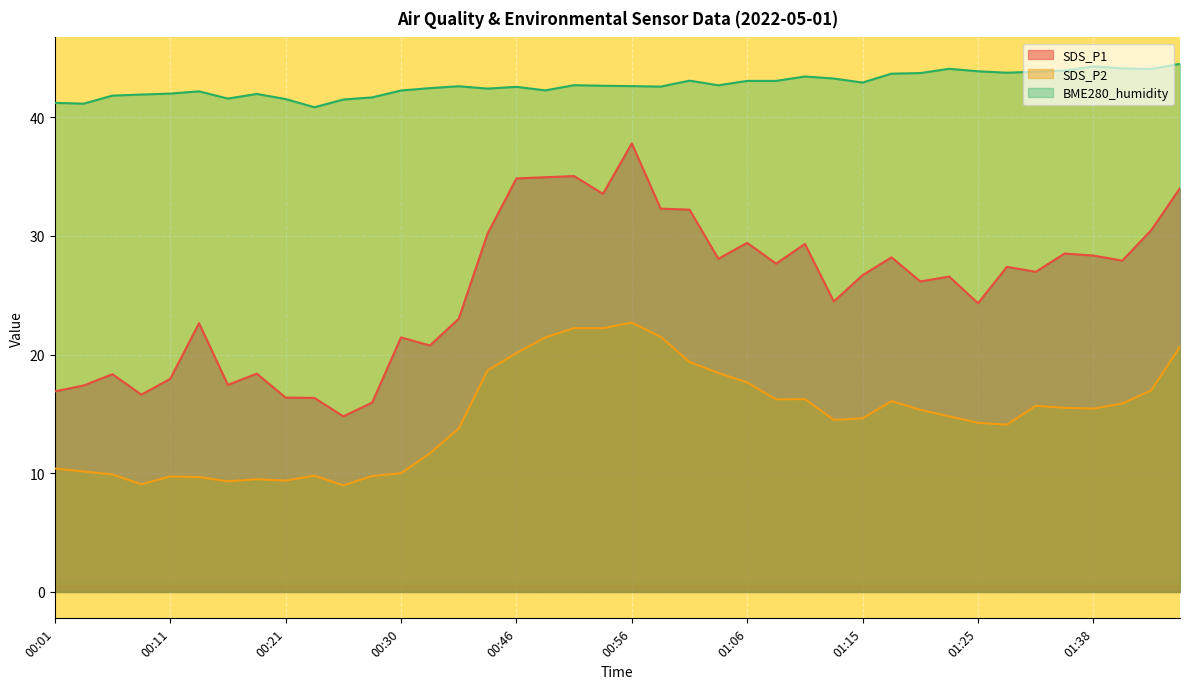

What is the label of the 11th point from the left?

00:25